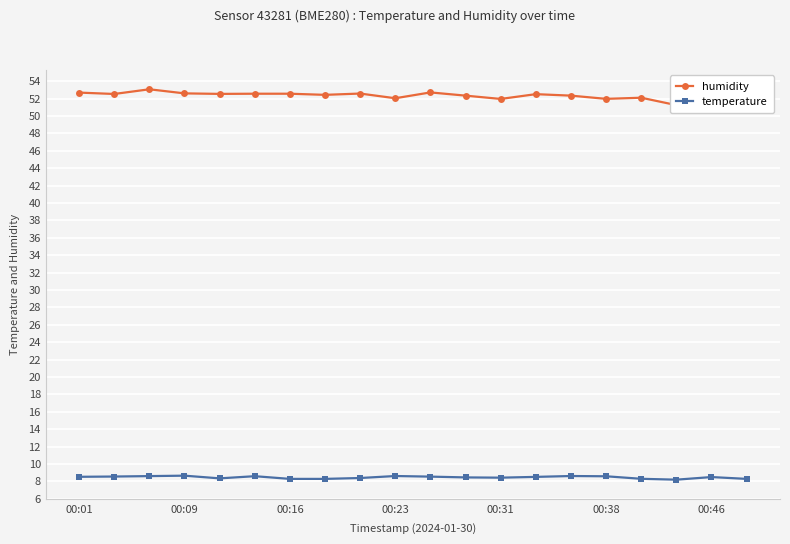

True or false: temperature and humidity cross at least once.

False